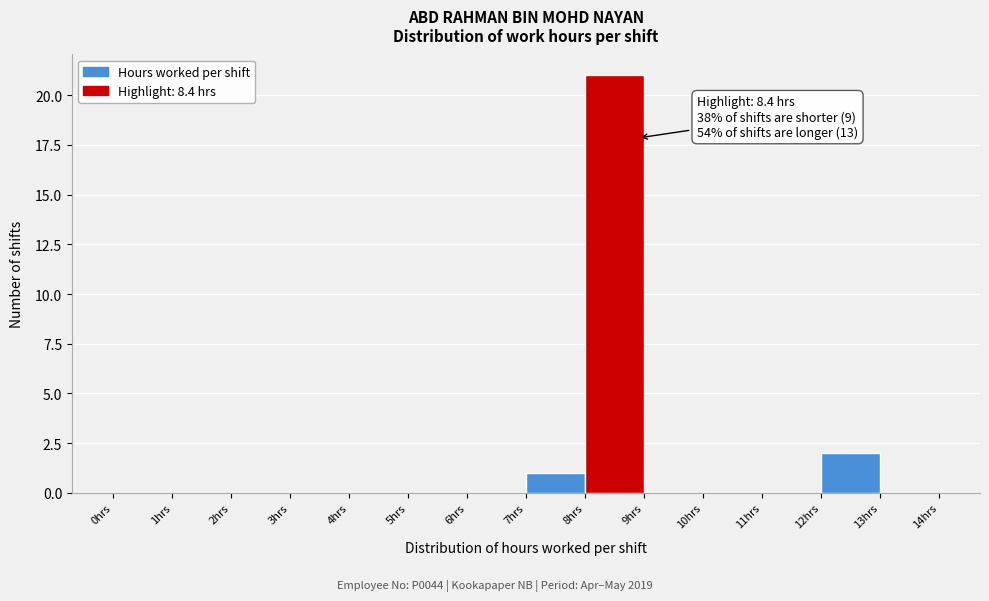

Over which range of the x-axis is the bar tallest?

8 to 9